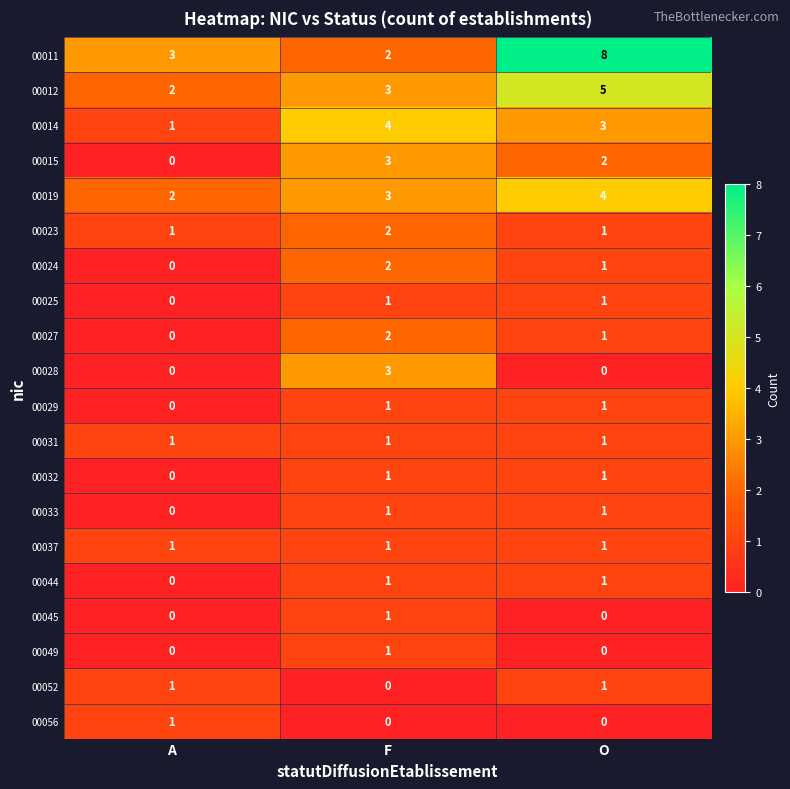

Is it true that 00044 equals 1 at F?

True